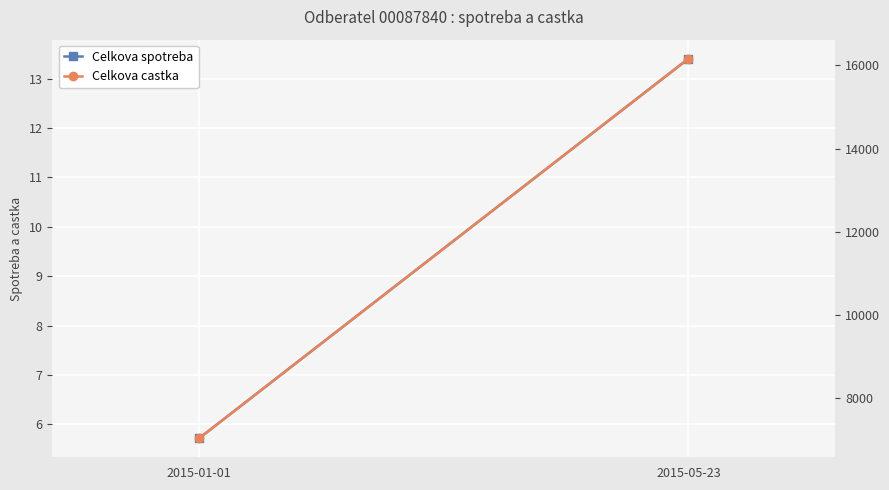

List the series in order of their peak value, highest first.

Celkova castka, Celkova spotreba